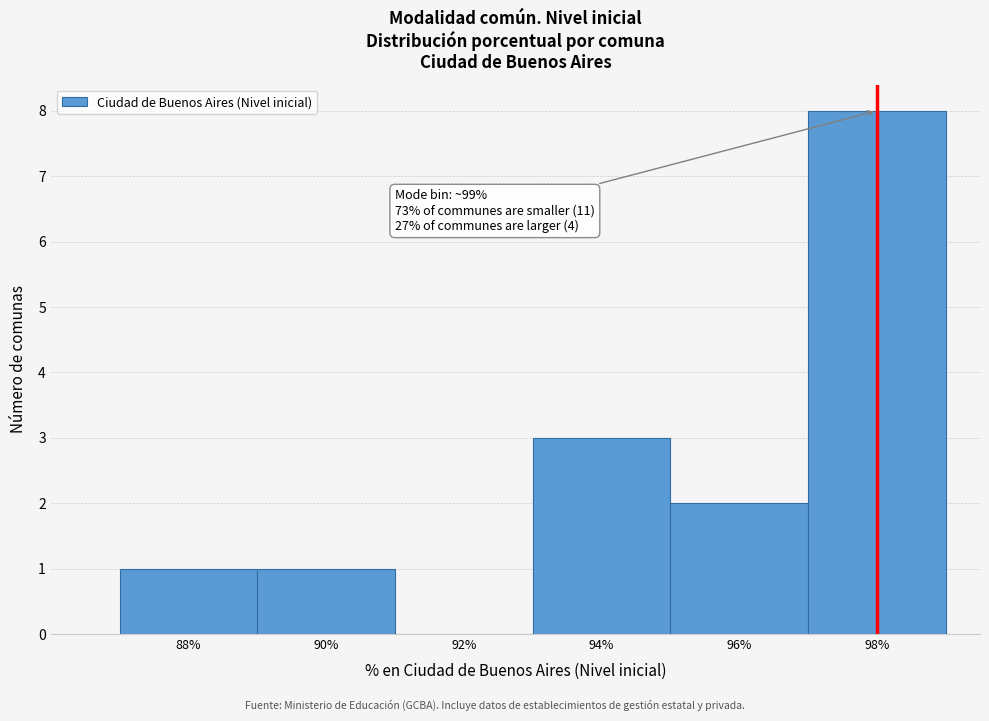

Reading left to right, what are all the values shown in this chart?

88%=1	90%=1	92%=0	94%=3	96%=2	98%=8